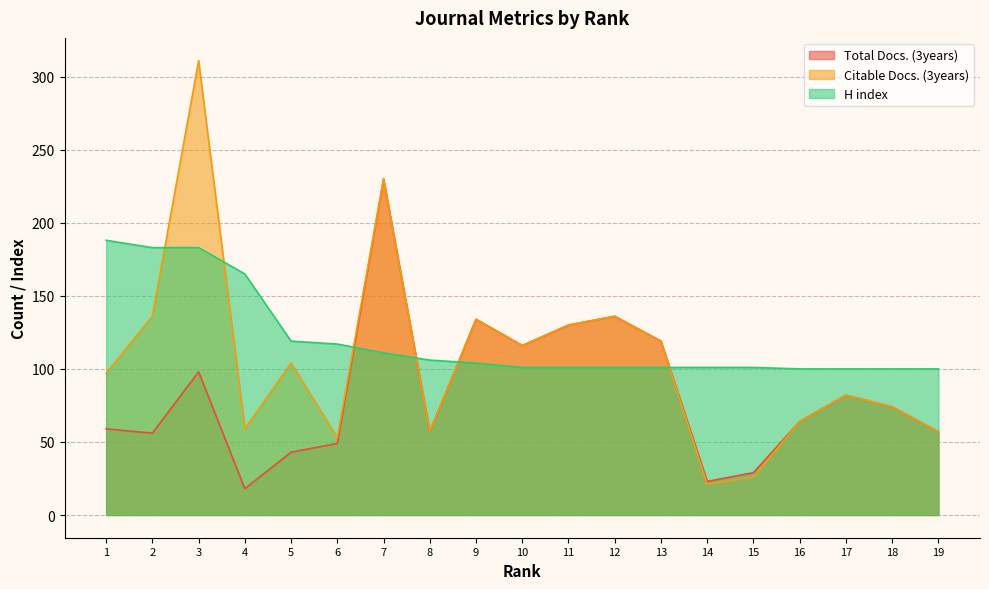

Between 9 and 4, which is larger?

9